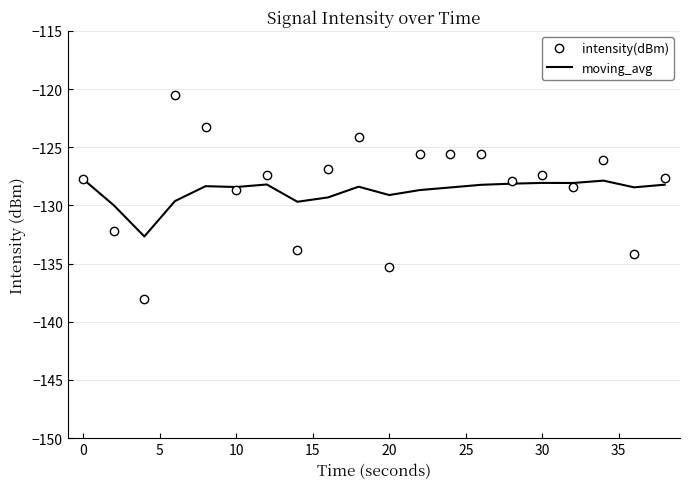

Which series has the widest spread of values?

intensity(dBm)